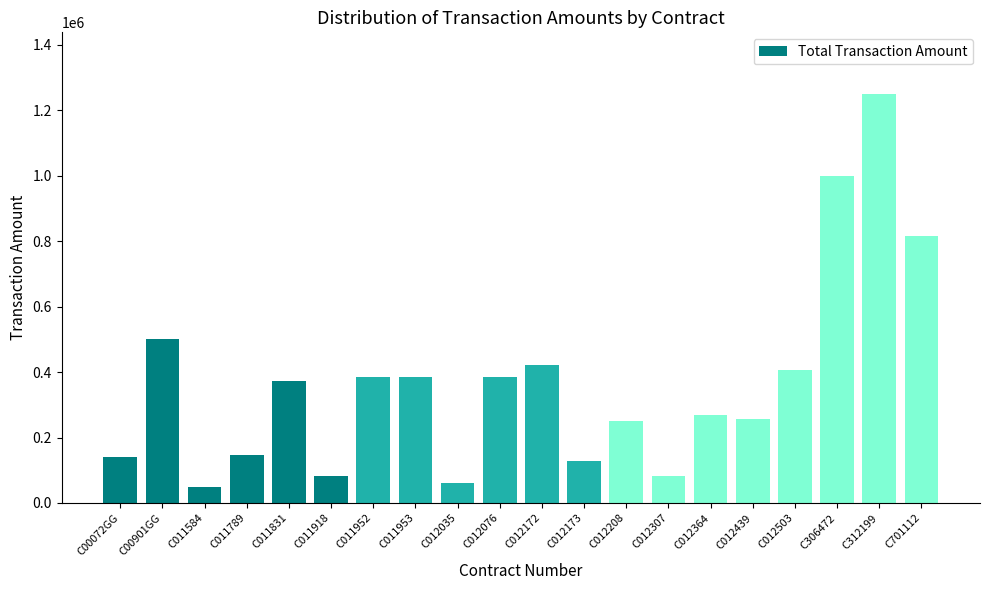

What position from the right is C012035?

12